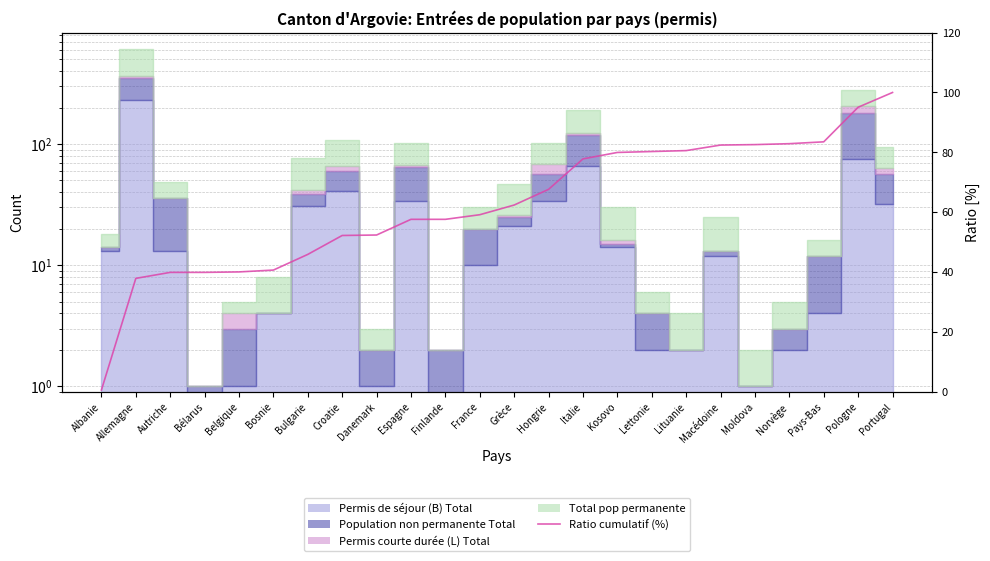

True or false: the data shows 124.5 at Kosovo.

False